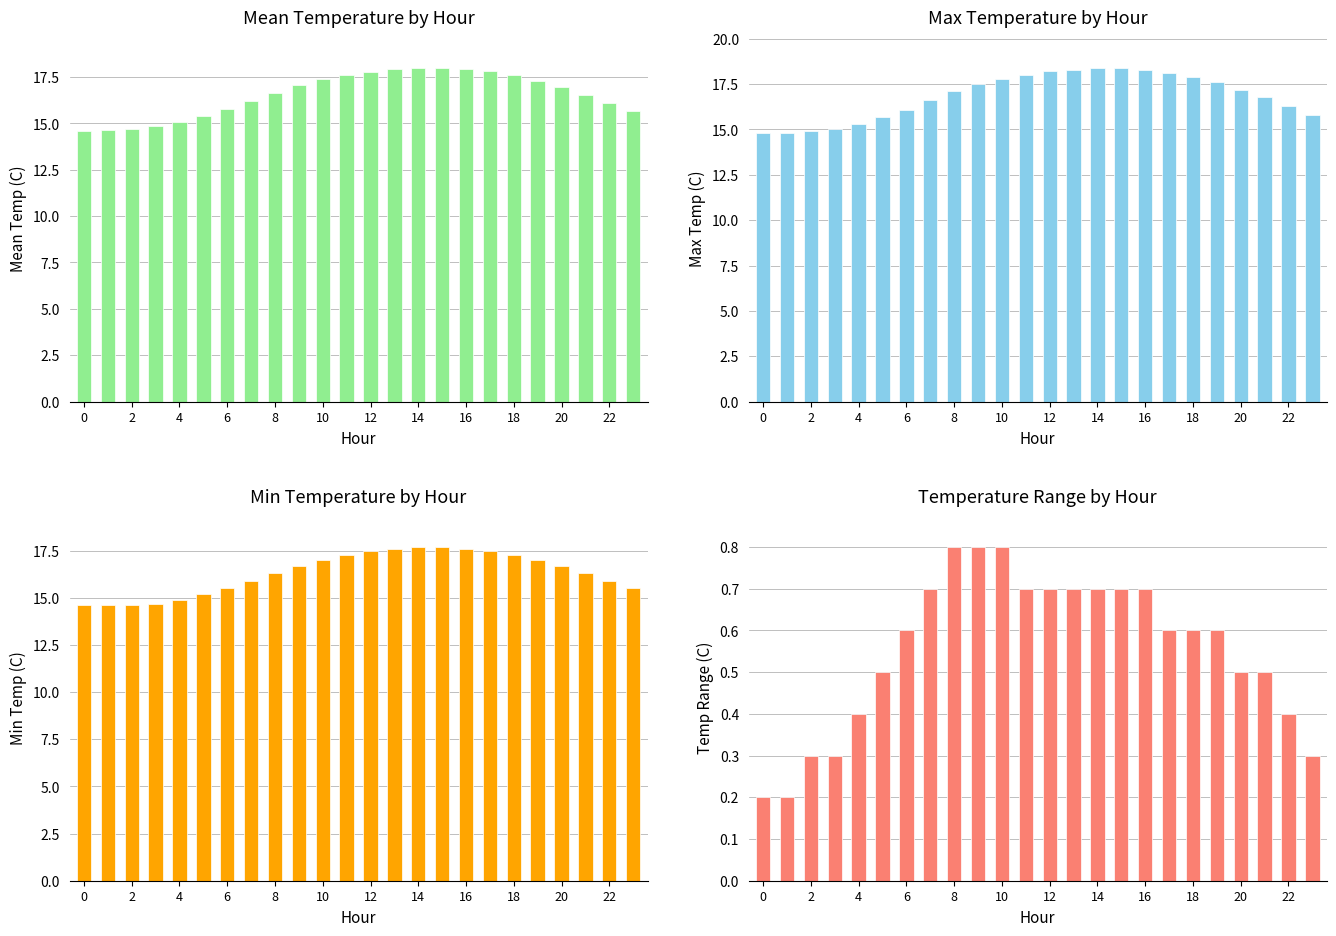

Reading left to right, extract all data points from this chart.

Mean Temp (C): 14.6	14.7	14.7	14.8	15.1	15.4	15.8	16.2	16.6	17.1	17.4	17.6	17.8	17.9	18.0	18.0	17.9	17.8	17.6	17.3	16.9	16.6	16.1	15.7
Max Temp (C): 14.8	14.8	14.9	15.0	15.3	15.7	16.1	16.6	17.1	17.5	17.8	18.0	18.2	18.3	18.4	18.4	18.3	18.1	17.9	17.6	17.2	16.8	16.3	15.8
Min Temp (C): 14.6	14.6	14.6	14.7	14.9	15.2	15.5	15.9	16.3	16.7	17.0	17.3	17.5	17.6	17.7	17.7	17.6	17.5	17.3	17.0	16.7	16.3	15.9	15.5
Temp Range (C): 0.2	0.2	0.3	0.3	0.4	0.5	0.6	0.7	0.8	0.8	0.8	0.7	0.7	0.7	0.7	0.7	0.7	0.6	0.6	0.6	0.5	0.5	0.4	0.3